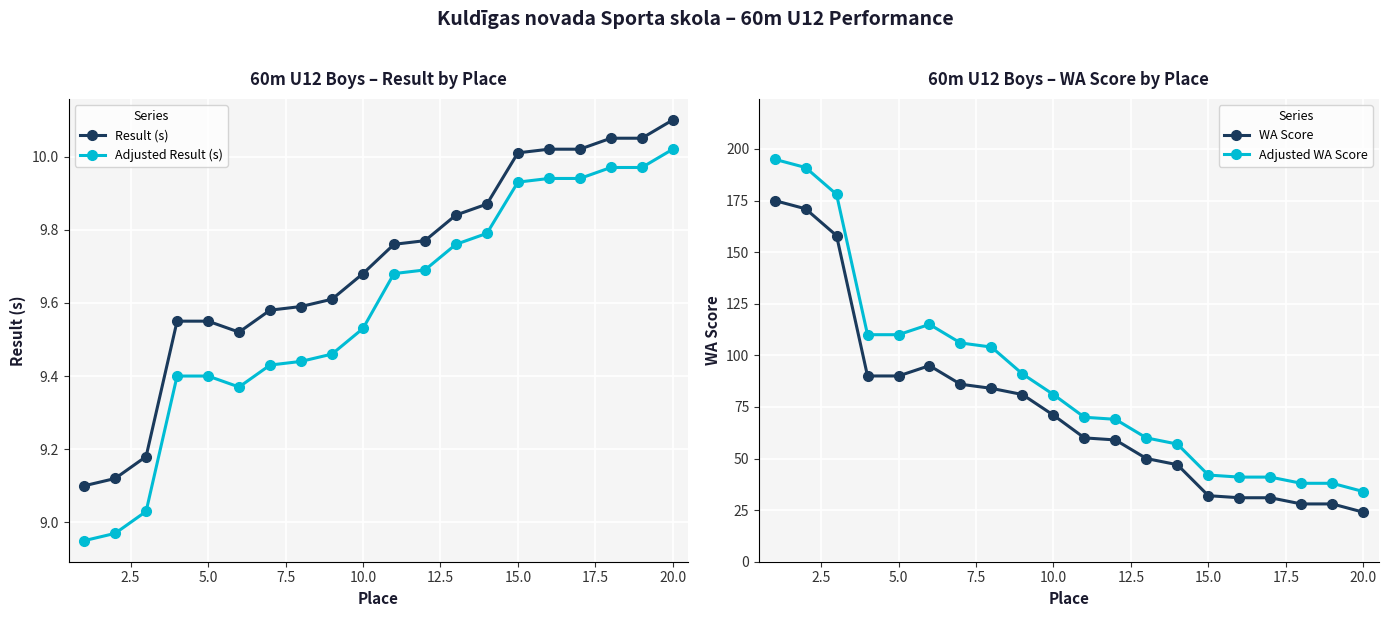

What is the maximum value for WA Score?

175